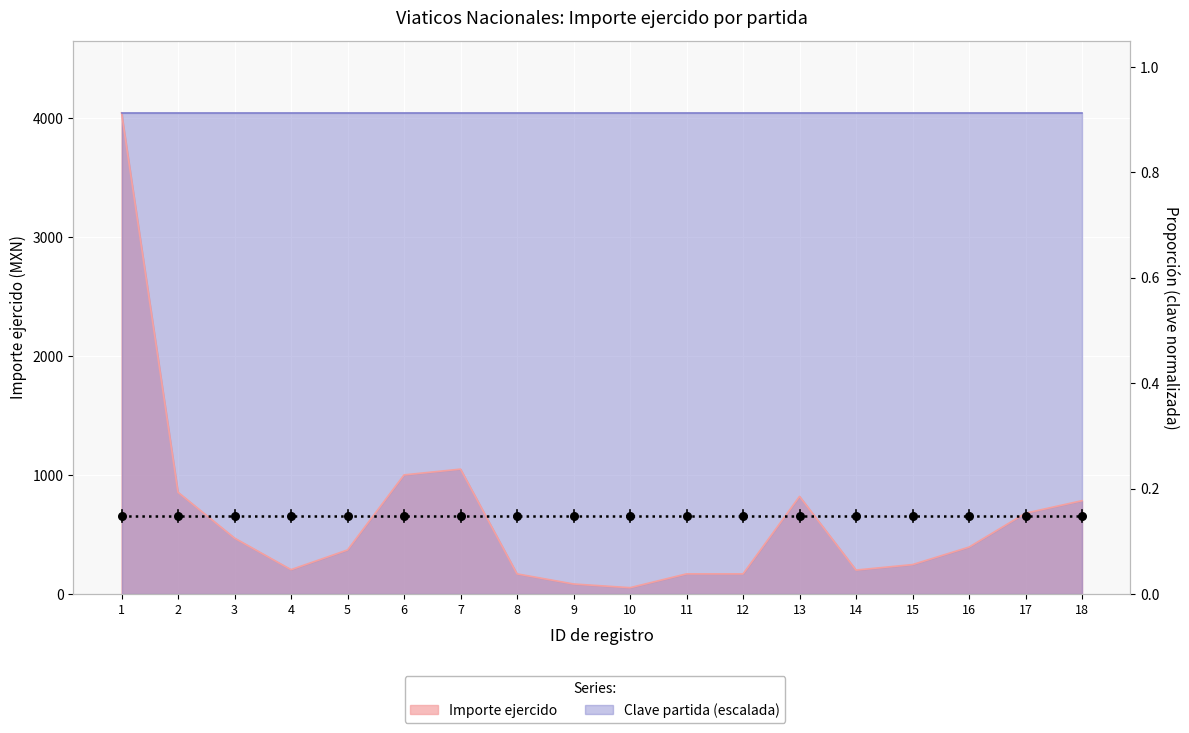

Approximately how many times larger is the value at 4 compared to 2?

0.2